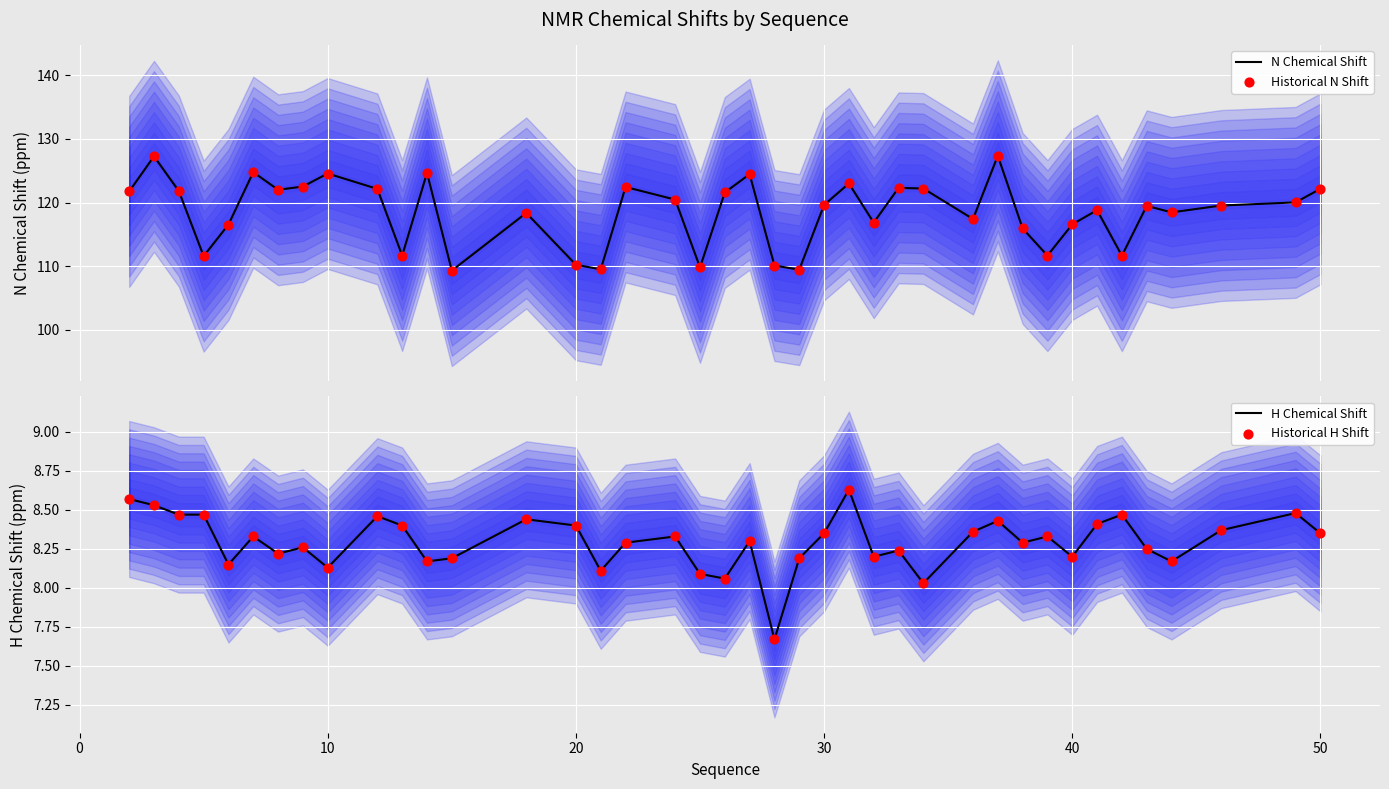

Which series contains the highest Y value?

N Chemical Shift